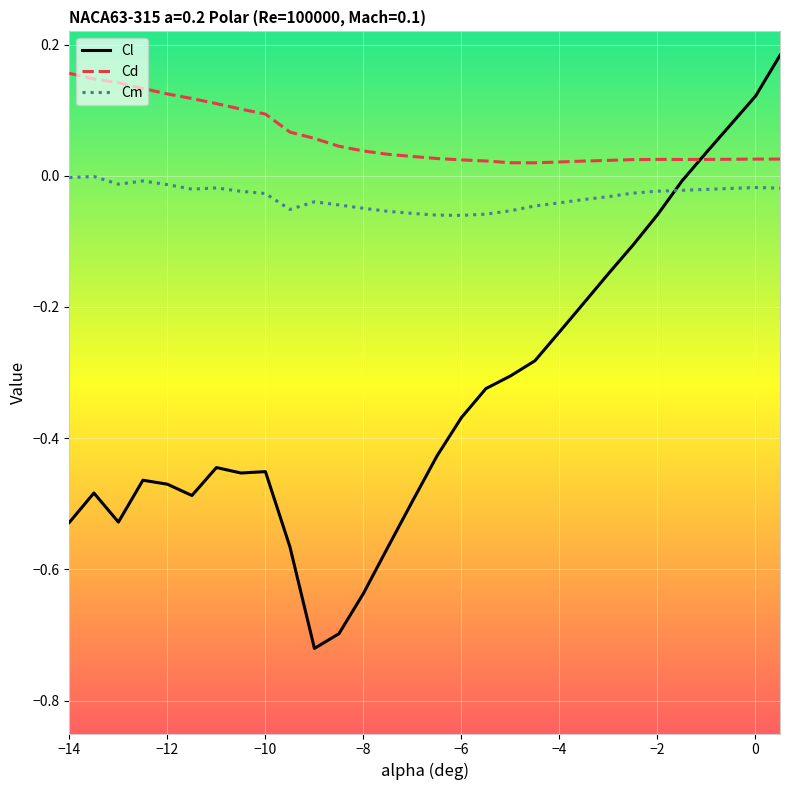

Rank the series by their average value, from highest to lowest.

Cd, Cm, Cl